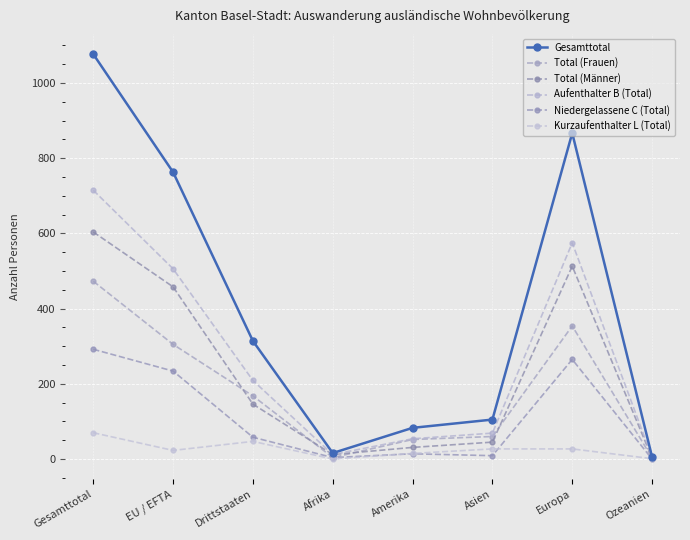

True or false: Niedergelassene C (Total) has a value of 4 at Afrika.

True